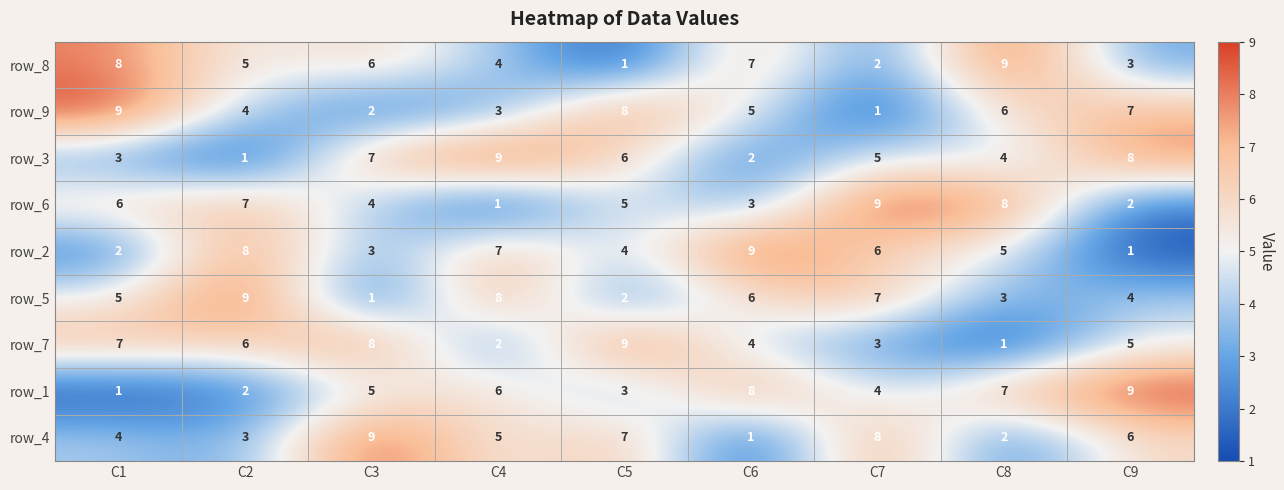

What is the highest value of the row_4 series?

9